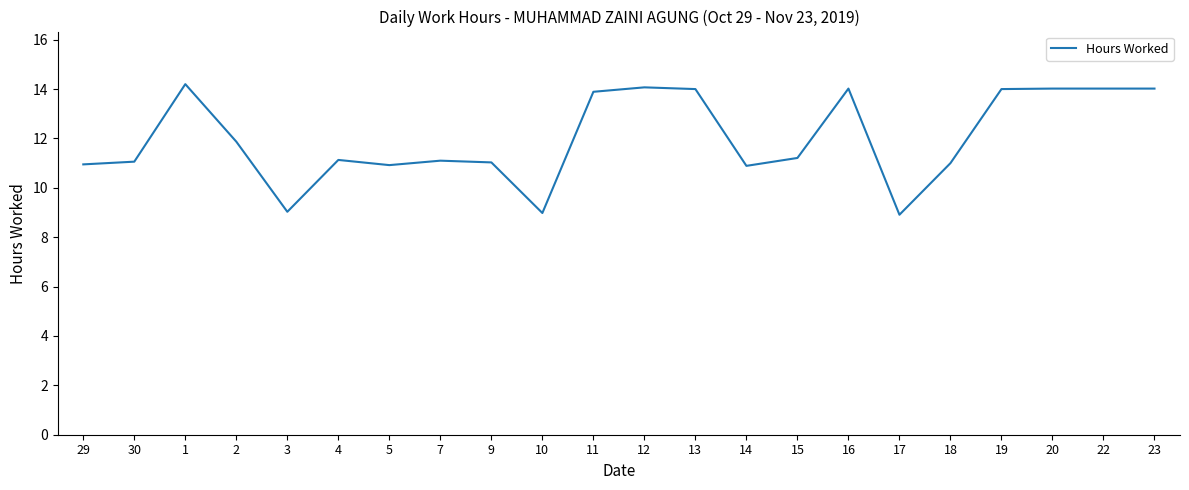

True or false: the data shows 14.0 at 23.

True